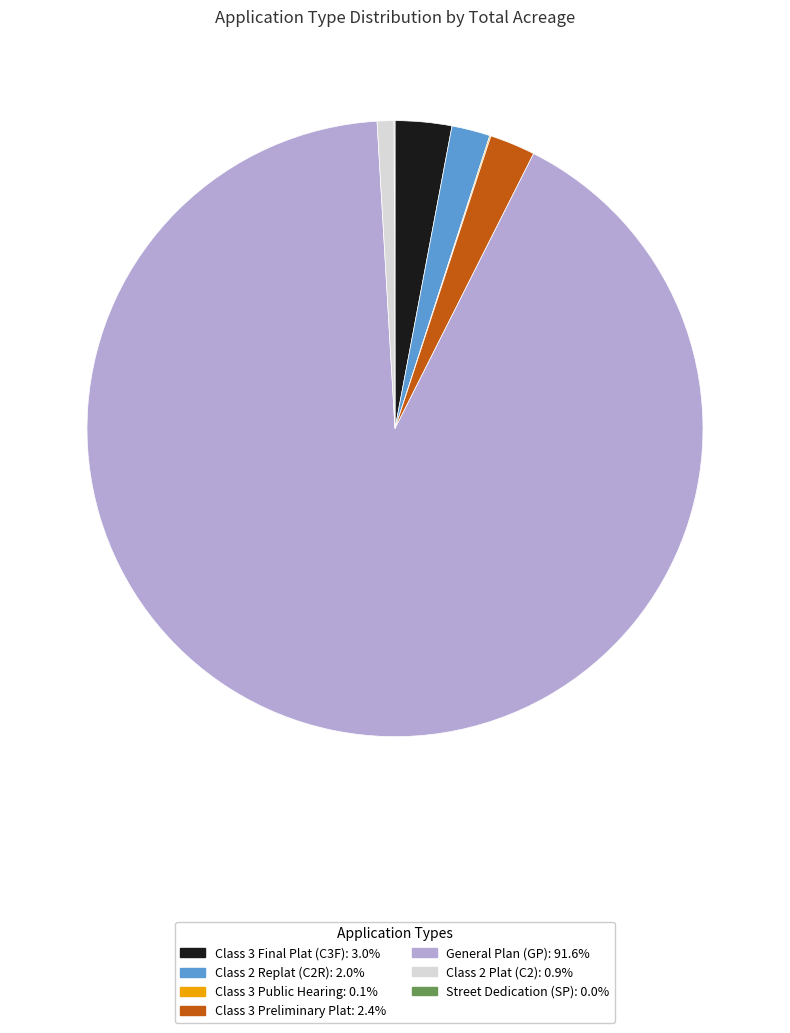

Is there any slice that represents more than half of the pie?

Yes